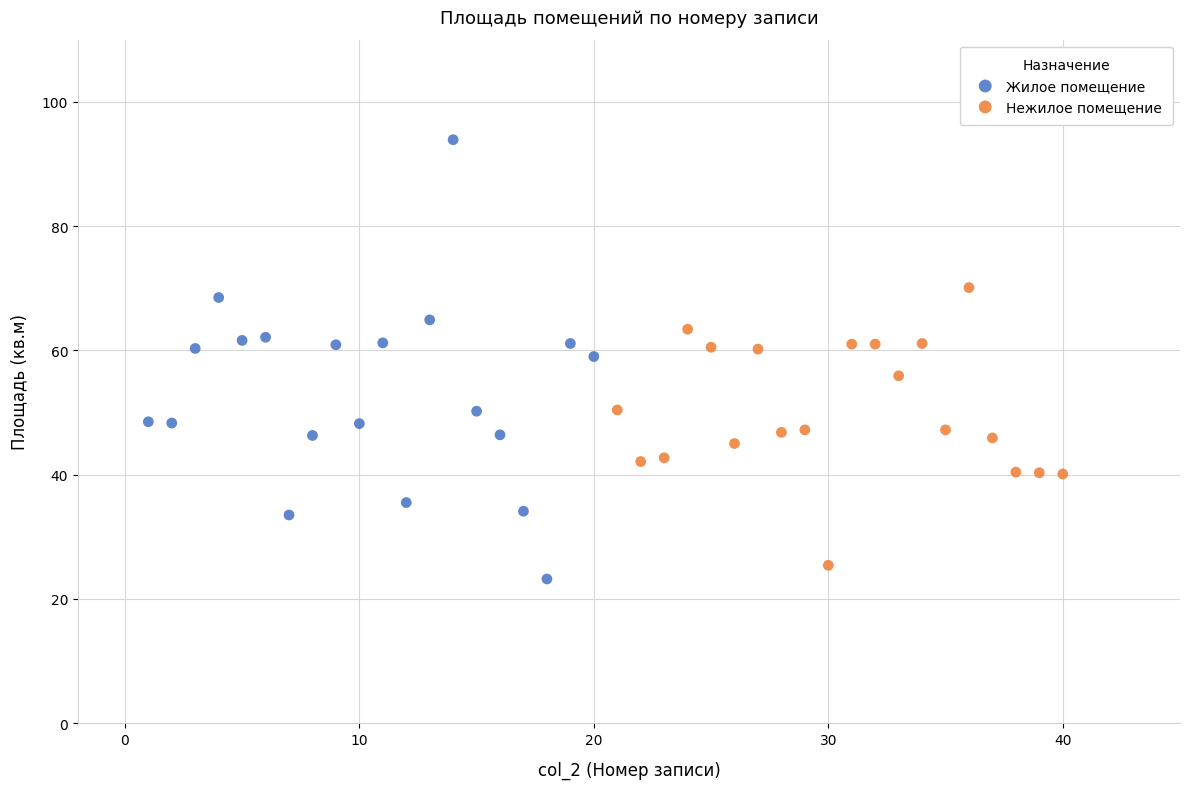

Which series reaches the maximum Y coordinate?

Жилое помещение